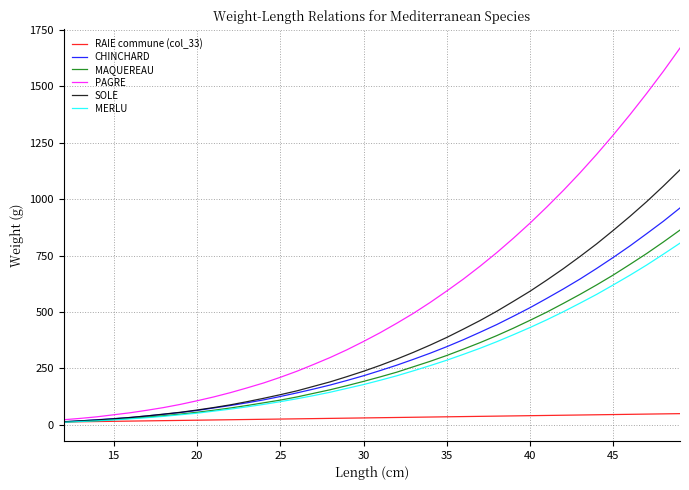

What is the maximum value for RAIE commune (col_33)?

49